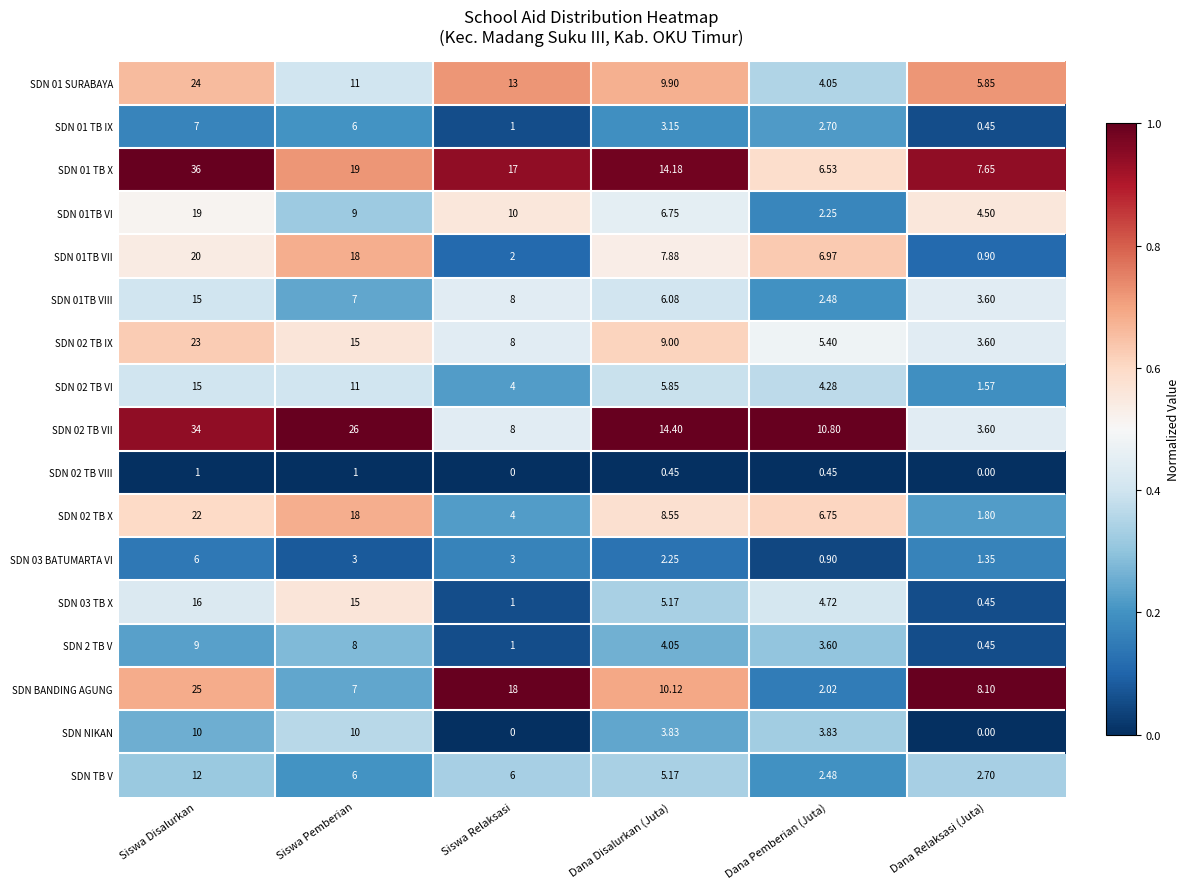

Where does the SDN 2 TB V series first go above 4?

Siswa Disalurkan